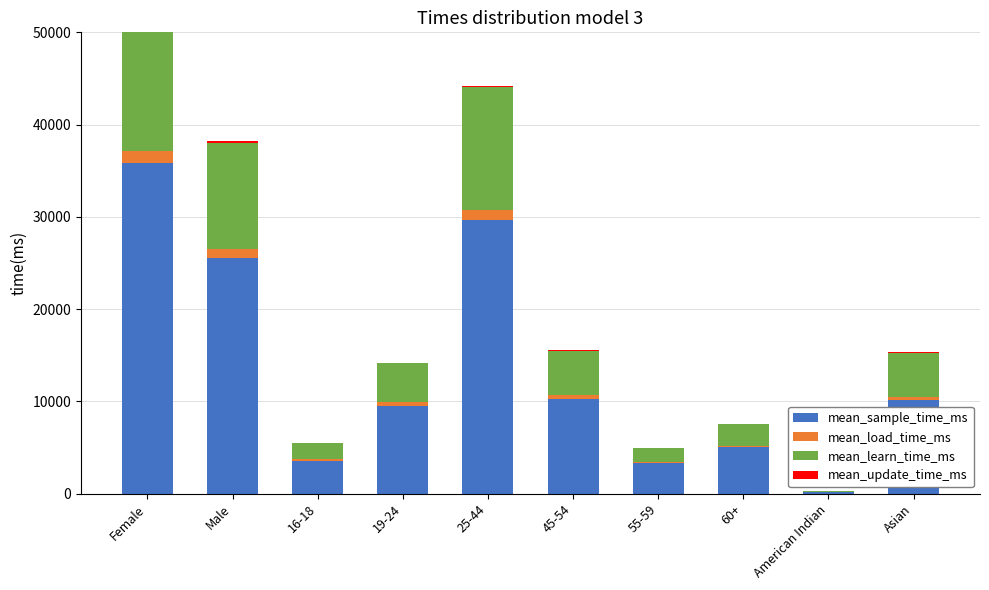

What position from the right is 60+?

3